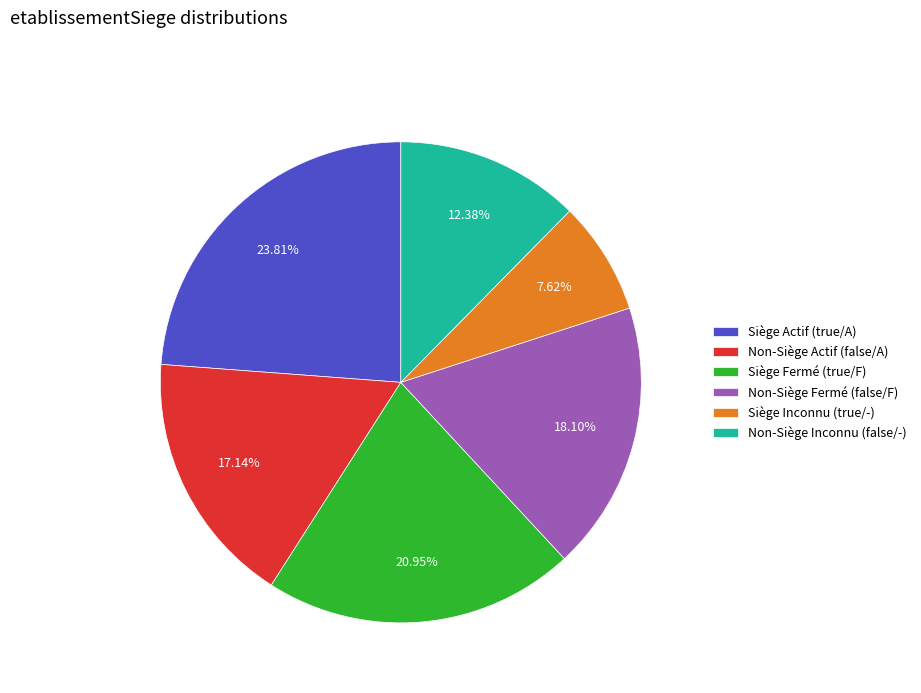

What is the largest slice in the pie chart?

Siège Actif (true/A)